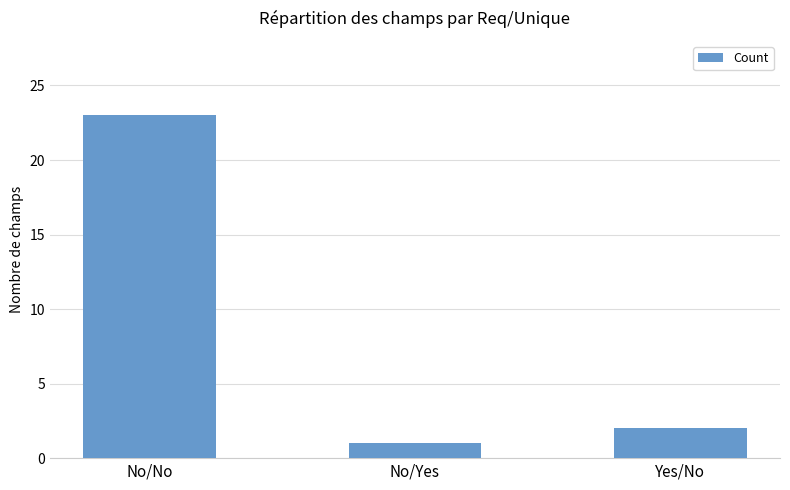

What is the sum of the values at No/Yes and No/No?

24